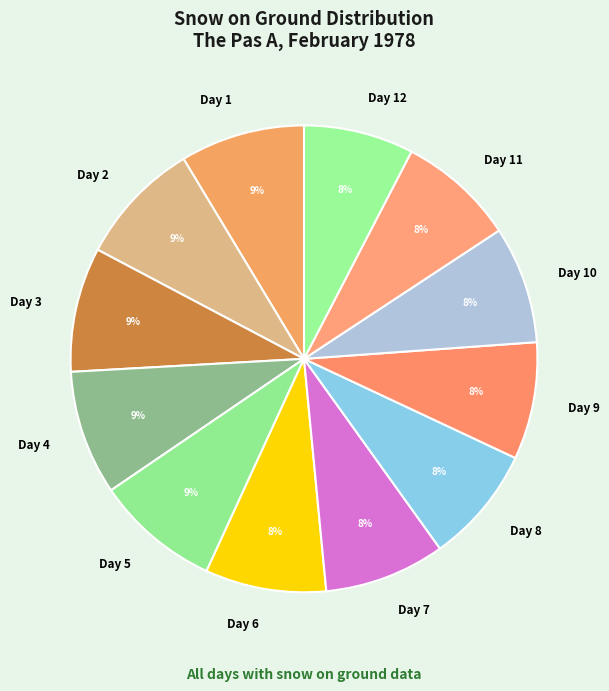

What is the ratio of the value at Day 9 to the value at Day 1?

0.9